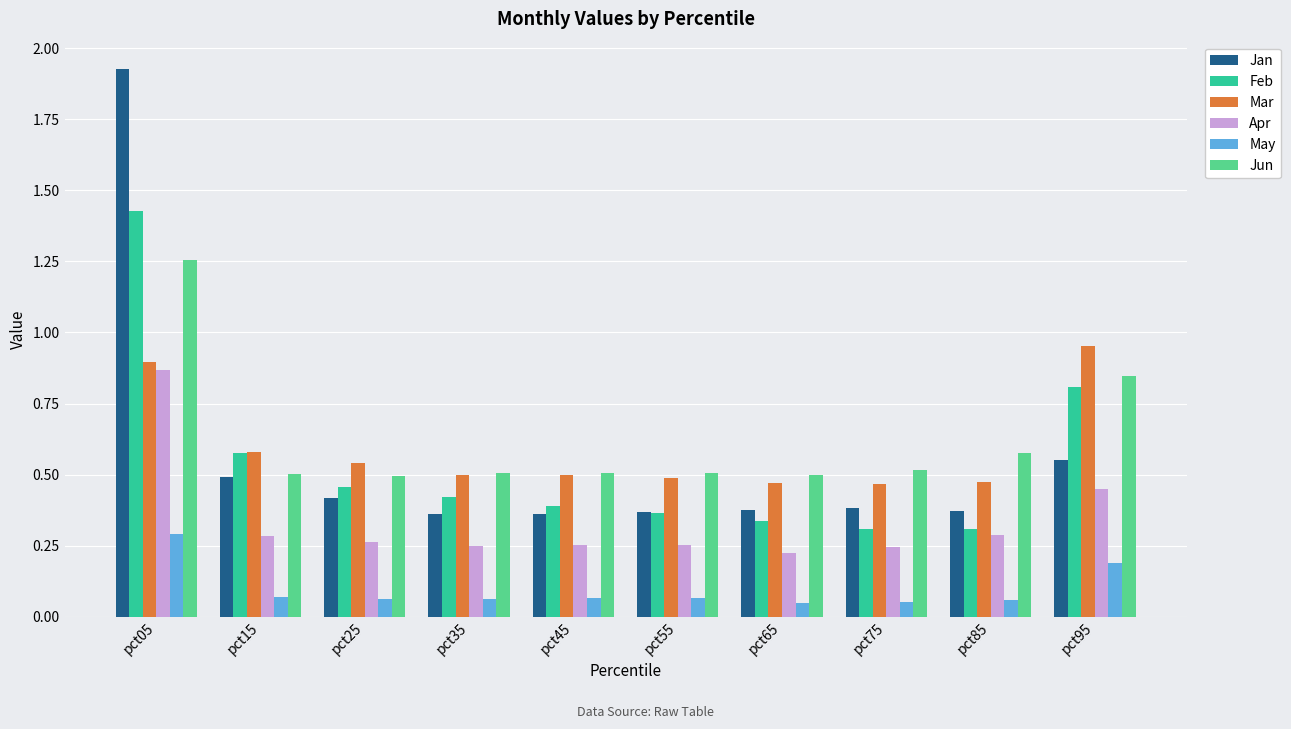

List the series in order of their peak value, highest first.

Jan, Feb, Jun, Mar, Apr, May